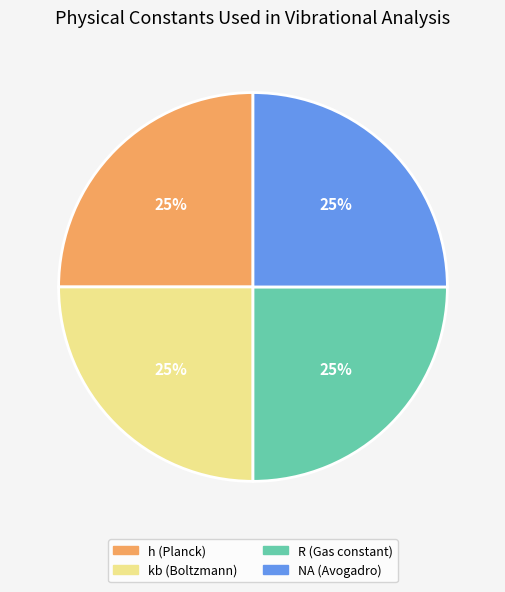

Is there a majority slice in this chart?

No